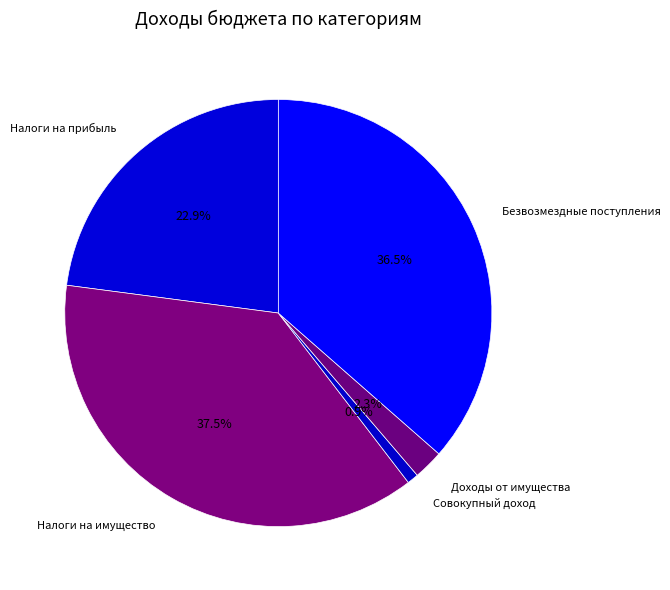

Is the sum of Безвозмездные поступления and Налоги на имущество greater than half?

Yes